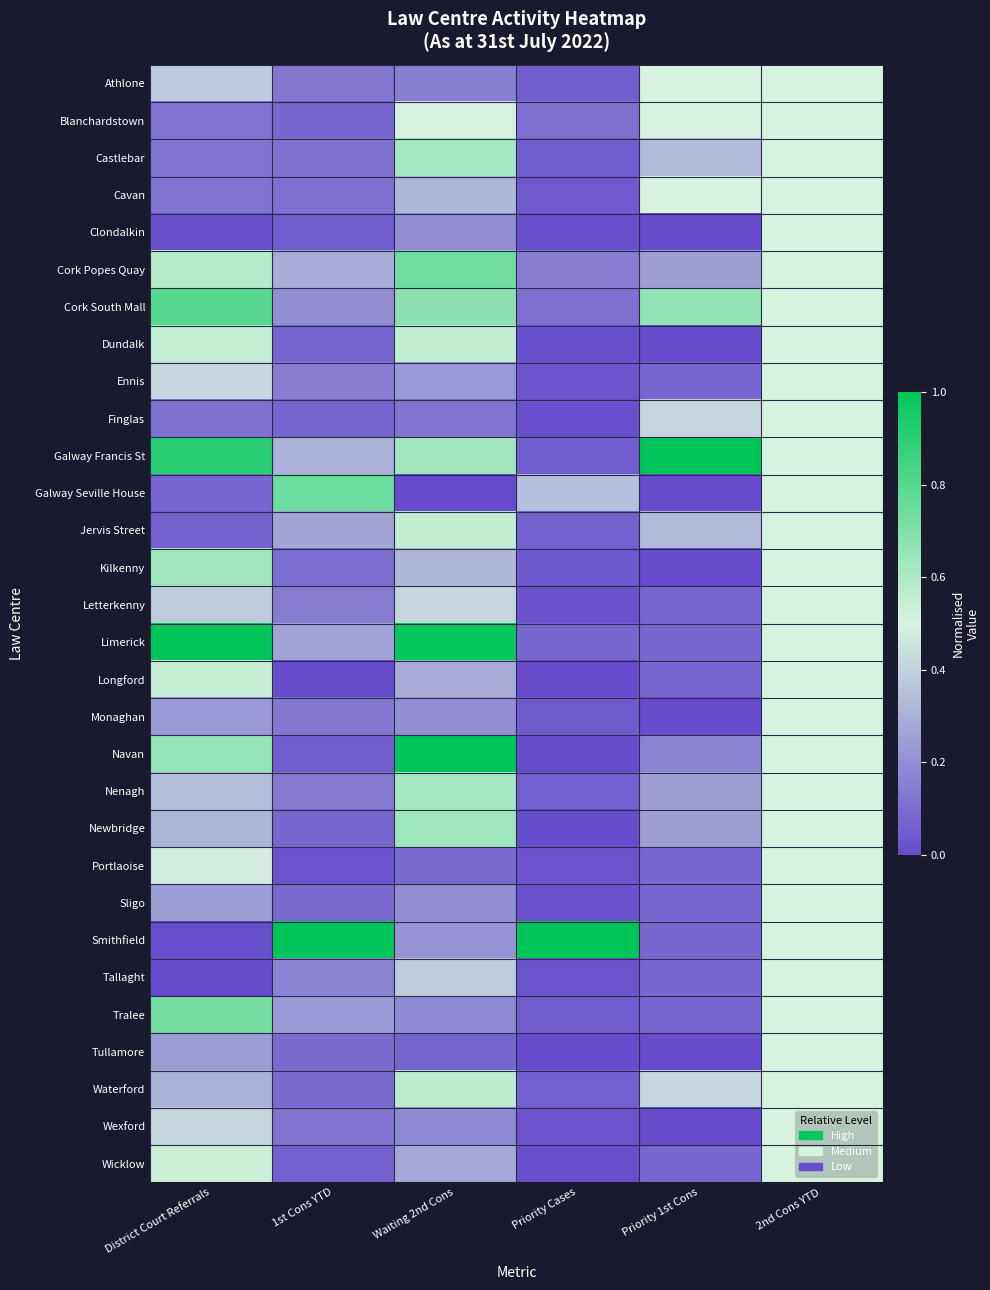

Reading right to left, transcribe all the data shown in this chart.

Athlone: 2nd Cons YTD=0.5	Priority 1st Cons=0.5	Priority Cases=0.1	Waiting 2nd Cons=0.2	1st Cons YTD=0.1	District Court Referrals=0.4
Blanchardstown: 2nd Cons YTD=0.5	Priority 1st Cons=0.5	Priority Cases=0.1	Waiting 2nd Cons=0.5	1st Cons YTD=0.1	District Court Referrals=0.1
Castlebar: 2nd Cons YTD=0.5	Priority 1st Cons=0.3	Priority Cases=0.1	Waiting 2nd Cons=0.6	1st Cons YTD=0.1	District Court Referrals=0.1
Cavan: 2nd Cons YTD=0.5	Priority 1st Cons=0.5	Priority Cases=0.0	Waiting 2nd Cons=0.3	1st Cons YTD=0.1	District Court Referrals=0.1
Clondalkin: 2nd Cons YTD=0.5	Priority 1st Cons=0.0	Priority Cases=0.0	Waiting 2nd Cons=0.2	1st Cons YTD=0.1	District Court Referrals=0.0
Cork Popes Quay: 2nd Cons YTD=0.5	Priority 1st Cons=0.2	Priority Cases=0.2	Waiting 2nd Cons=0.7	1st Cons YTD=0.3	District Court Referrals=0.6
Cork South Mall: 2nd Cons YTD=0.5	Priority 1st Cons=0.7	Priority Cases=0.1	Waiting 2nd Cons=0.7	1st Cons YTD=0.2	District Court Referrals=0.8
Dundalk: 2nd Cons YTD=0.5	Priority 1st Cons=0.0	Priority Cases=0.0	Waiting 2nd Cons=0.6	1st Cons YTD=0.1	District Court Referrals=0.5
Ennis: 2nd Cons YTD=0.5	Priority 1st Cons=0.1	Priority Cases=0.0	Waiting 2nd Cons=0.2	1st Cons YTD=0.2	District Court Referrals=0.4
Finglas: 2nd Cons YTD=0.5	Priority 1st Cons=0.4	Priority Cases=0.0	Waiting 2nd Cons=0.1	1st Cons YTD=0.1	District Court Referrals=0.1
Galway Francis St: 2nd Cons YTD=0.5	Priority 1st Cons=1.0	Priority Cases=0.1	Waiting 2nd Cons=0.6	1st Cons YTD=0.3	District Court Referrals=0.9
Galway Seville House: 2nd Cons YTD=0.5	Priority 1st Cons=0.0	Priority Cases=0.3	Waiting 2nd Cons=0.0	1st Cons YTD=0.8	District Court Referrals=0.1
Jervis Street: 2nd Cons YTD=0.5	Priority 1st Cons=0.3	Priority Cases=0.1	Waiting 2nd Cons=0.6	1st Cons YTD=0.3	District Court Referrals=0.1
Kilkenny: 2nd Cons YTD=0.5	Priority 1st Cons=0.0	Priority Cases=0.0	Waiting 2nd Cons=0.3	1st Cons YTD=0.1	District Court Referrals=0.6
Letterkenny: 2nd Cons YTD=0.5	Priority 1st Cons=0.1	Priority Cases=0.0	Waiting 2nd Cons=0.4	1st Cons YTD=0.1	District Court Referrals=0.4
Limerick: 2nd Cons YTD=0.5	Priority 1st Cons=0.1	Priority Cases=0.1	Waiting 2nd Cons=1.0	1st Cons YTD=0.3	District Court Referrals=1.0
Longford: 2nd Cons YTD=0.5	Priority 1st Cons=0.1	Priority Cases=0.0	Waiting 2nd Cons=0.3	1st Cons YTD=0.0	District Court Referrals=0.5
Monaghan: 2nd Cons YTD=0.5	Priority 1st Cons=0.0	Priority Cases=0.0	Waiting 2nd Cons=0.2	1st Cons YTD=0.1	District Court Referrals=0.2
Navan: 2nd Cons YTD=0.5	Priority 1st Cons=0.2	Priority Cases=0.0	Waiting 2nd Cons=1.0	1st Cons YTD=0.1	District Court Referrals=0.7
Nenagh: 2nd Cons YTD=0.5	Priority 1st Cons=0.2	Priority Cases=0.1	Waiting 2nd Cons=0.6	1st Cons YTD=0.1	District Court Referrals=0.3
Newbridge: 2nd Cons YTD=0.5	Priority 1st Cons=0.2	Priority Cases=0.0	Waiting 2nd Cons=0.6	1st Cons YTD=0.1	District Court Referrals=0.3
Portlaoise: 2nd Cons YTD=0.5	Priority 1st Cons=0.1	Priority Cases=0.0	Waiting 2nd Cons=0.1	1st Cons YTD=0.0	District Court Referrals=0.5
Sligo: 2nd Cons YTD=0.5	Priority 1st Cons=0.1	Priority Cases=0.0	Waiting 2nd Cons=0.2	1st Cons YTD=0.1	District Court Referrals=0.2
Smithfield: 2nd Cons YTD=0.5	Priority 1st Cons=0.1	Priority Cases=1.0	Waiting 2nd Cons=0.2	1st Cons YTD=1.0	District Court Referrals=0.0
Tallaght: 2nd Cons YTD=0.5	Priority 1st Cons=0.1	Priority Cases=0.0	Waiting 2nd Cons=0.4	1st Cons YTD=0.2	District Court Referrals=0.0
Tralee: 2nd Cons YTD=0.5	Priority 1st Cons=0.1	Priority Cases=0.1	Waiting 2nd Cons=0.2	1st Cons YTD=0.2	District Court Referrals=0.7
Tullamore: 2nd Cons YTD=0.5	Priority 1st Cons=0.0	Priority Cases=0.0	Waiting 2nd Cons=0.1	1st Cons YTD=0.1	District Court Referrals=0.2
Waterford: 2nd Cons YTD=0.5	Priority 1st Cons=0.4	Priority Cases=0.1	Waiting 2nd Cons=0.6	1st Cons YTD=0.1	District Court Referrals=0.3
Wexford: 2nd Cons YTD=0.5	Priority 1st Cons=0.0	Priority Cases=0.0	Waiting 2nd Cons=0.2	1st Cons YTD=0.1	District Court Referrals=0.4
Wicklow: 2nd Cons YTD=0.5	Priority 1st Cons=0.1	Priority Cases=0.0	Waiting 2nd Cons=0.3	1st Cons YTD=0.1	District Court Referrals=0.5